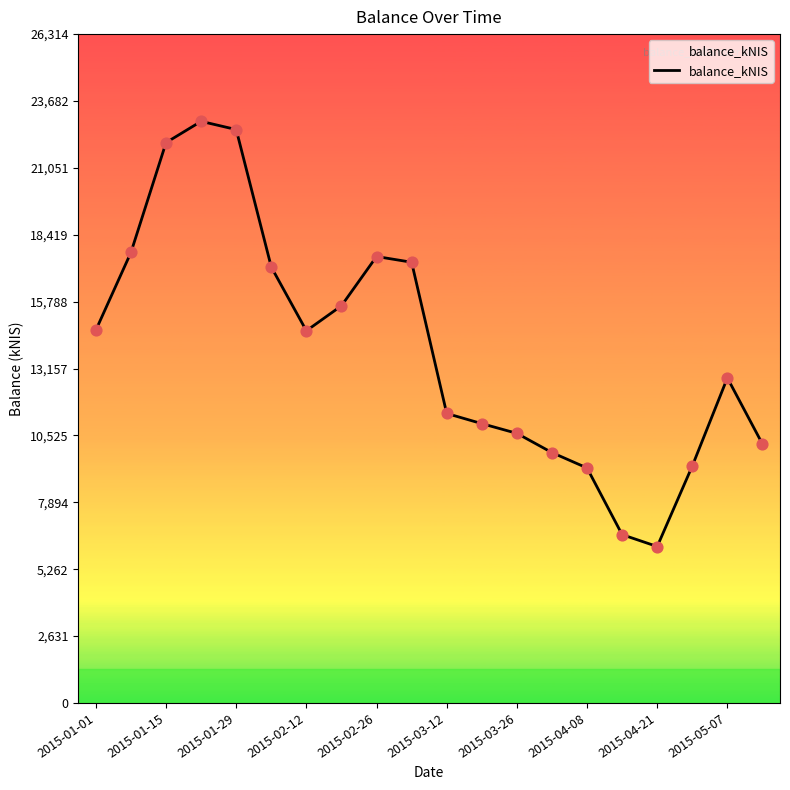

What is the maximum value shown in the chart?

22882.0